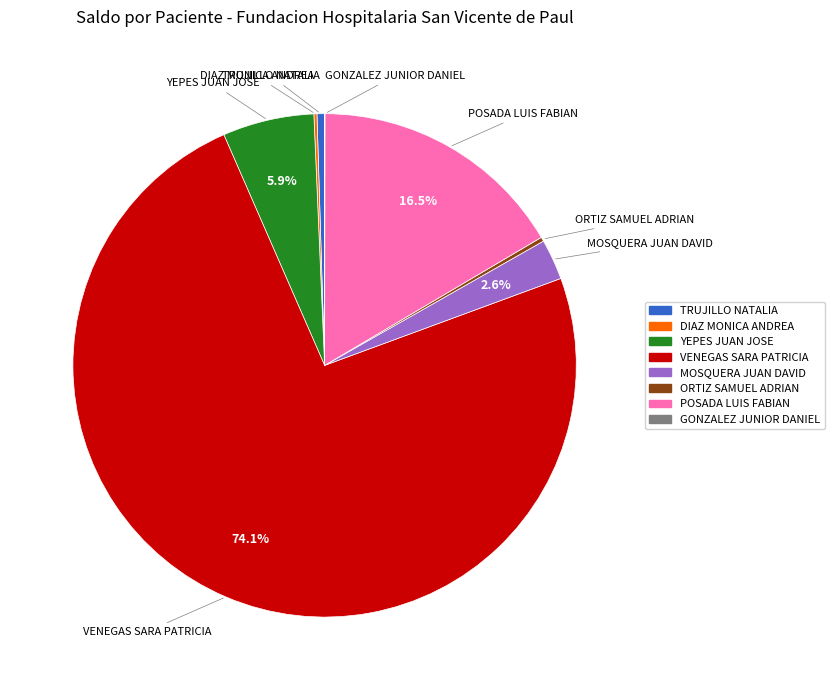

Which has a higher value, TRUJILLO NATALIA or YEPES JUAN JOSE?

YEPES JUAN JOSE